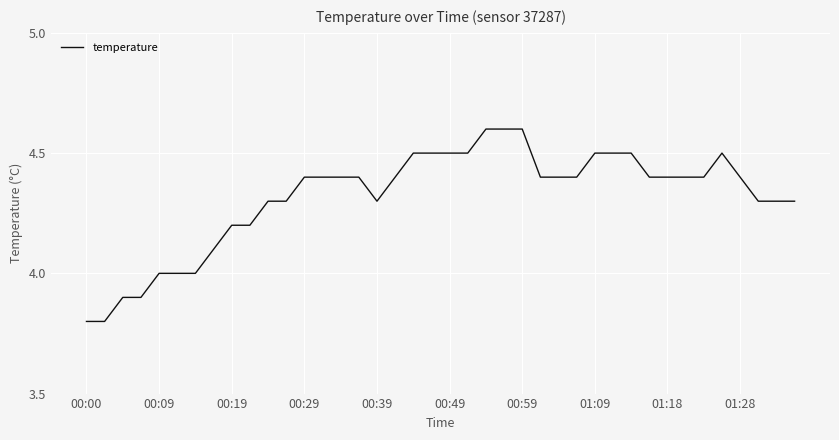

What is the minimum value shown in the chart?

3.8